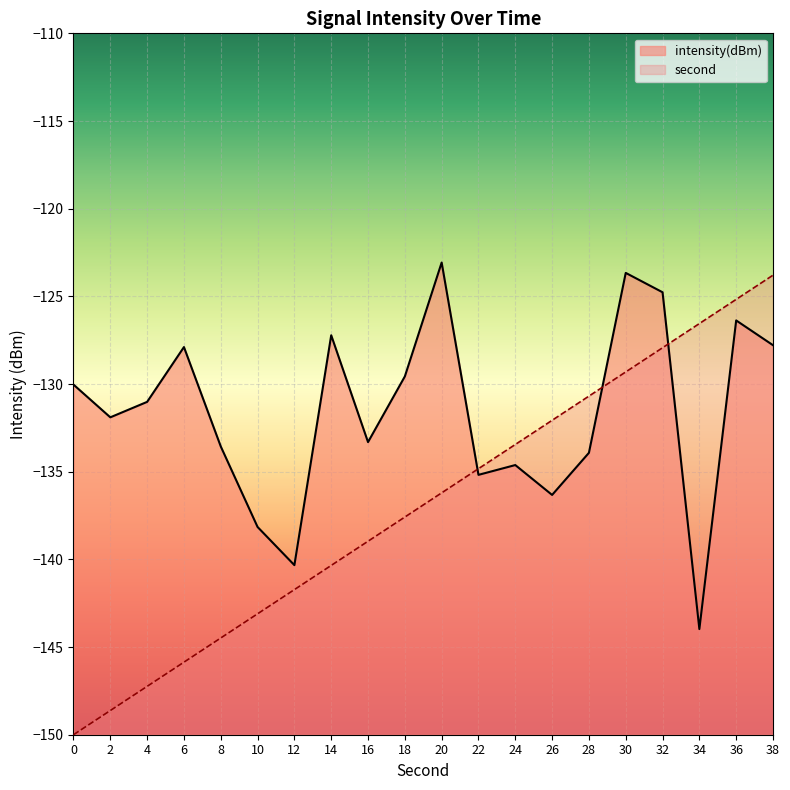

Which series changed the most between 0 and 8?

second